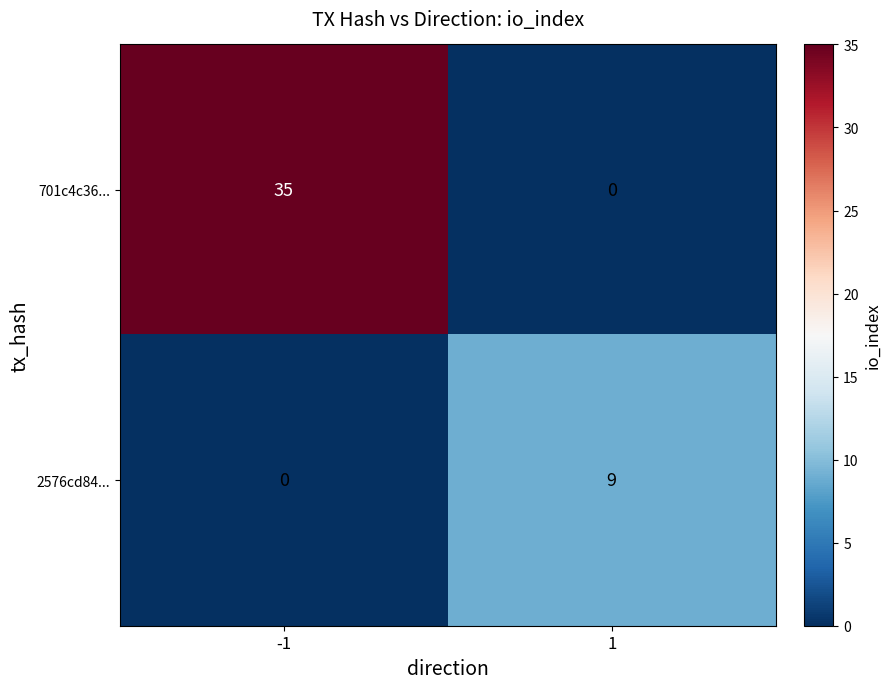

What is the sum of all 701c4c36... values?

35